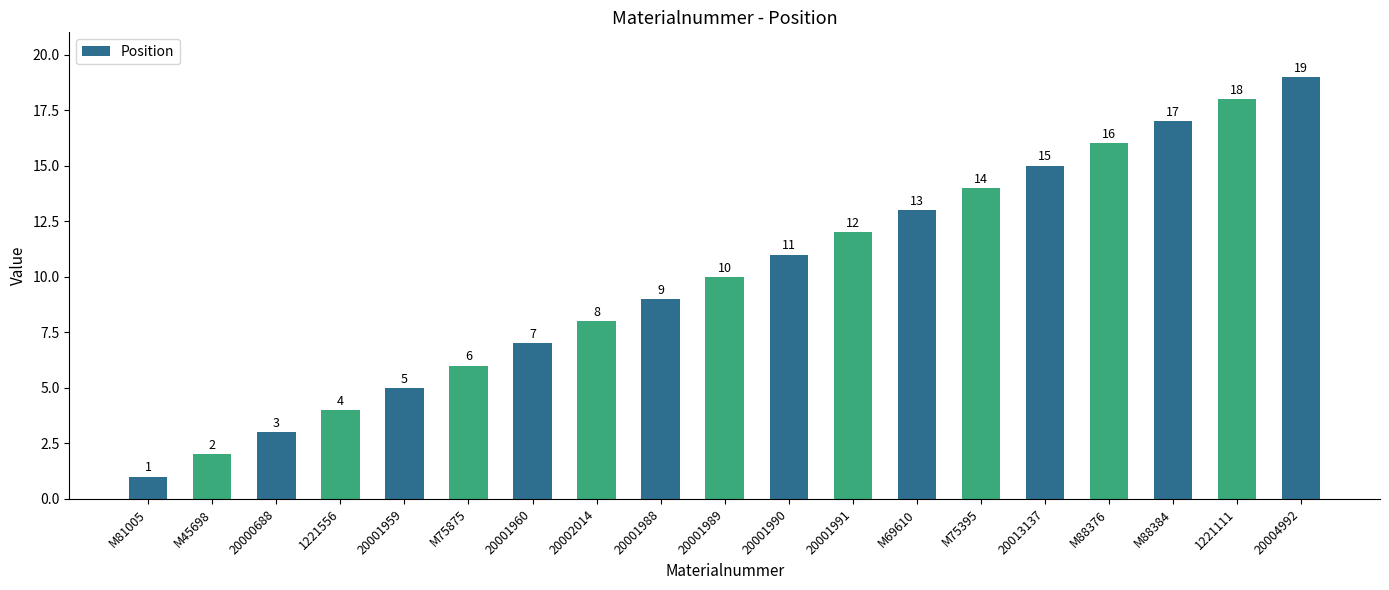

What is the difference between the values at 1221111 and 20013137?

3